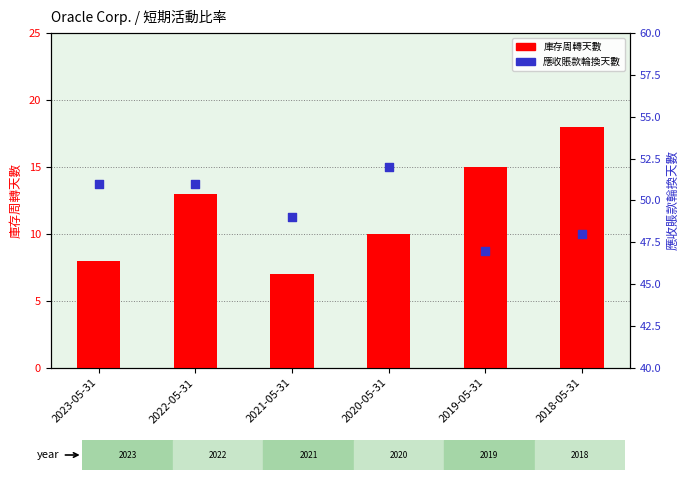

Is the value of 庫存周轉天數 at 2018-05-31 greater than the value of 應收賬款輪換天數 at 2019-05-31?

No